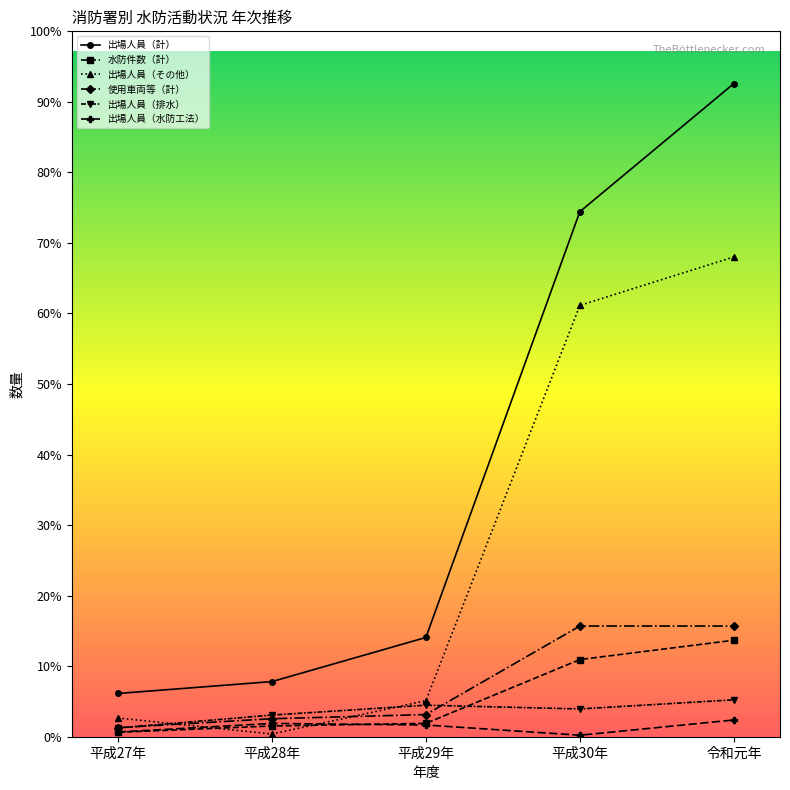

Which series has the widest spread of values?

出場人員（計）